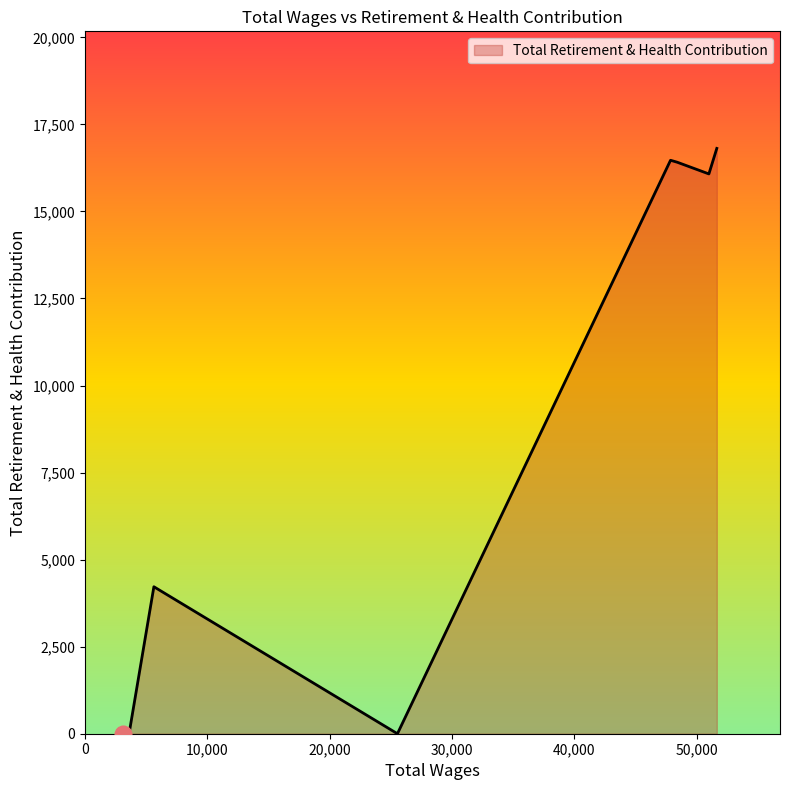

How many interior local peaks (higher than both neighbors) does the data have?

2